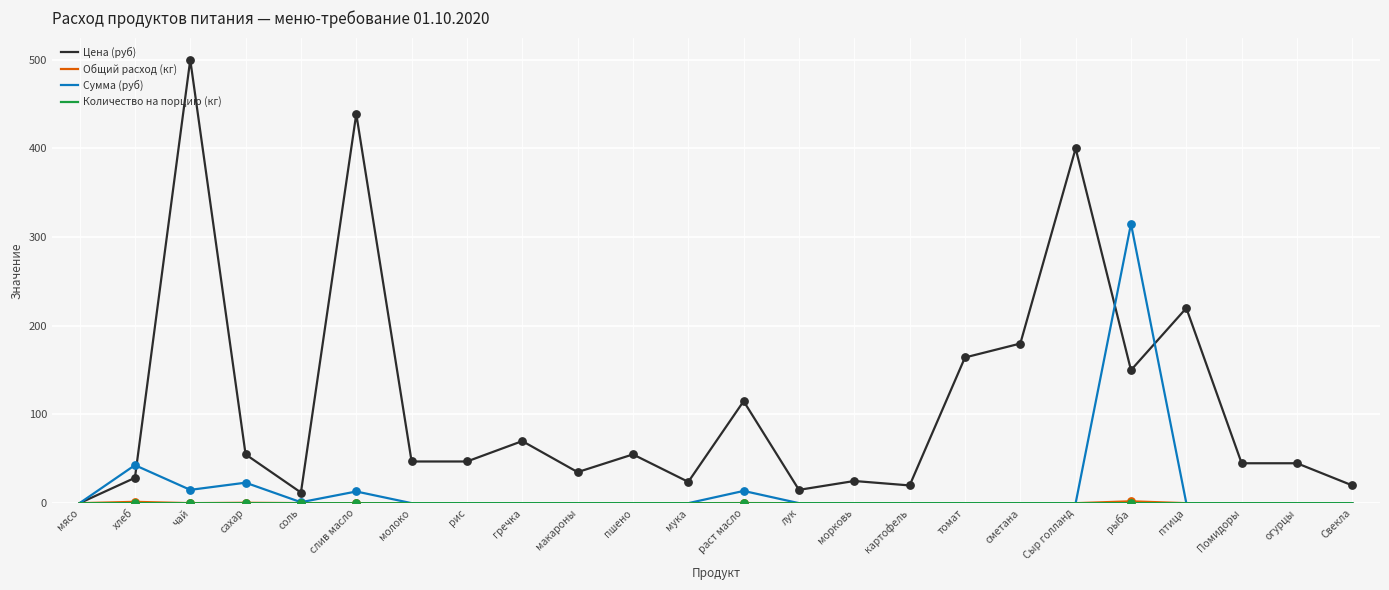

Which series has the largest total across all categories?

Цена (руб)